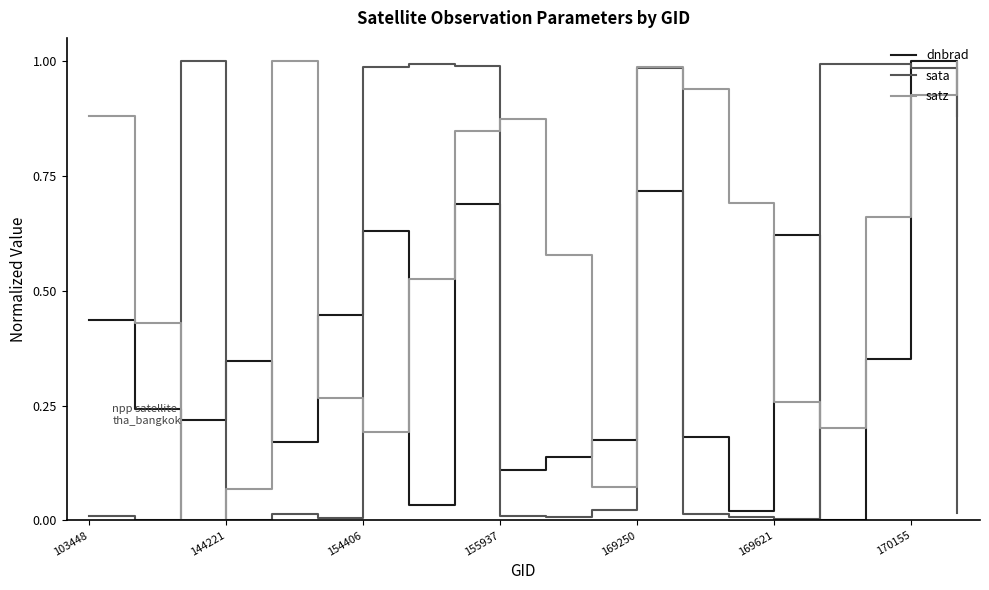

At how many categories does at least one series exceed 0?

20